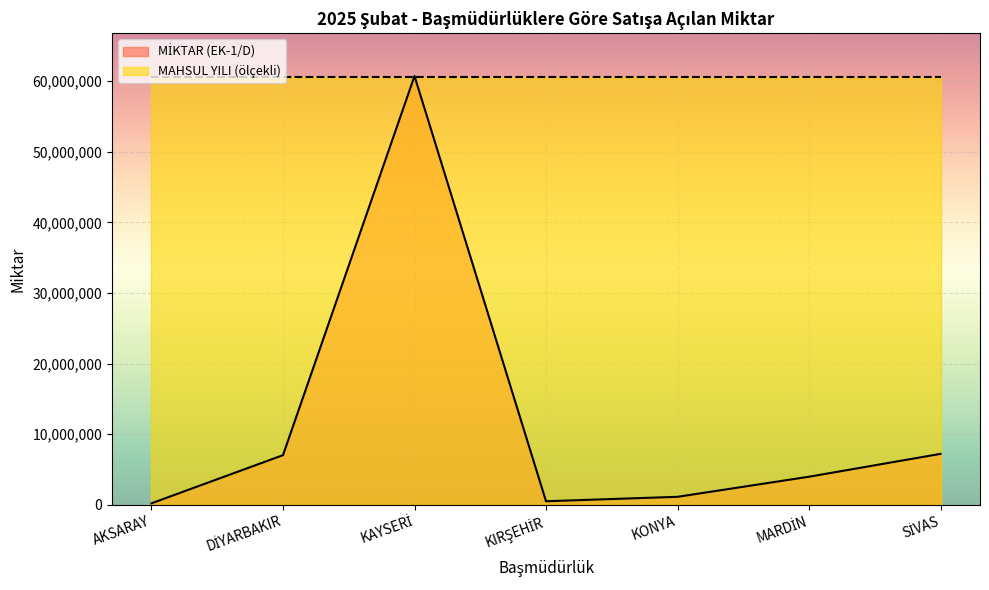

List the labels in order of value, smallest first.

AKSARAY, KIRŞEHİR, KONYA, MARDİN, DİYARBAKIR, SİVAS, KAYSERİ